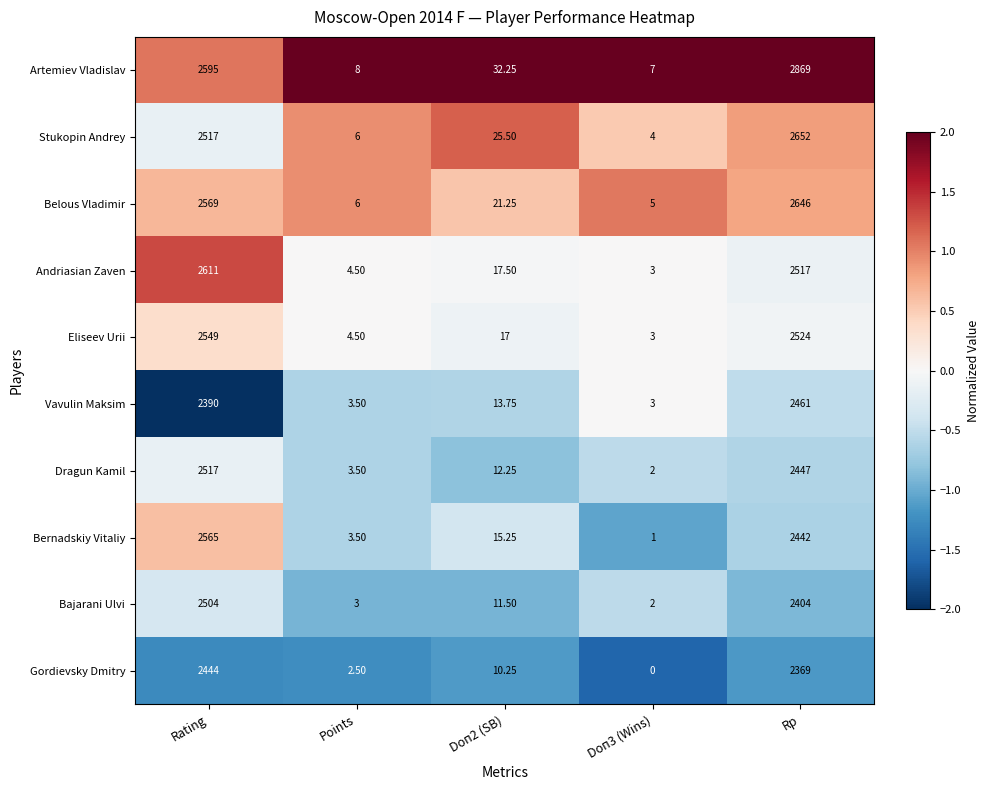

List the series in order of their peak value, highest first.

Artemiev Vladislav, Stukopin Andrey, Belous Vladimir, Andriasian Zaven, Bernadskiy Vitaliy, Eliseev Urii, Dragun Kamil, Bajarani Ulvi, Vavulin Maksim, Gordievsky Dmitry